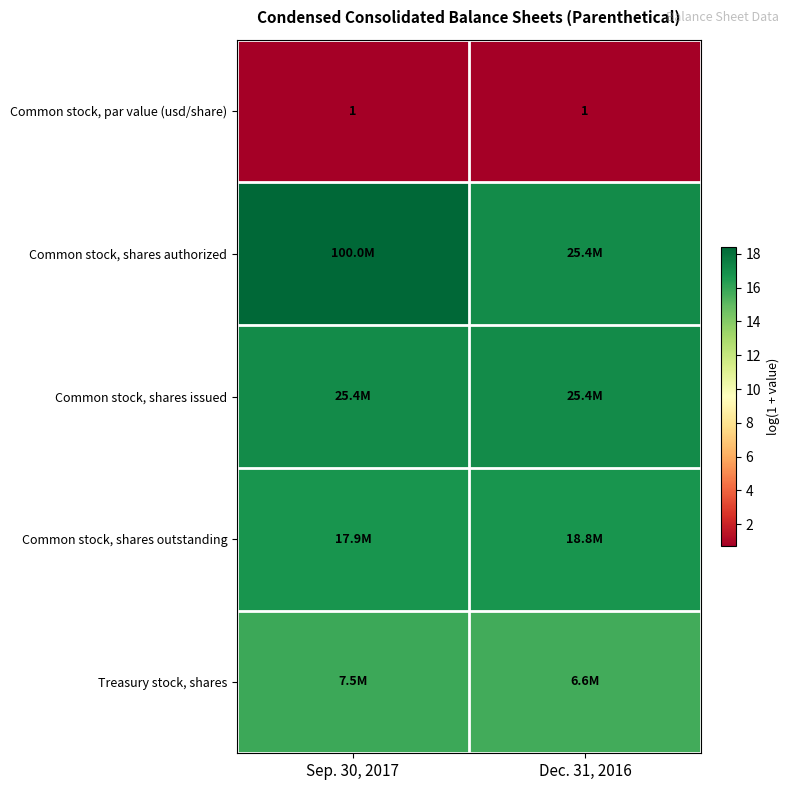

Between Sep. 30, 2017 and Dec. 31, 2016, which series saw the biggest shift?

Common stock, shares authorized